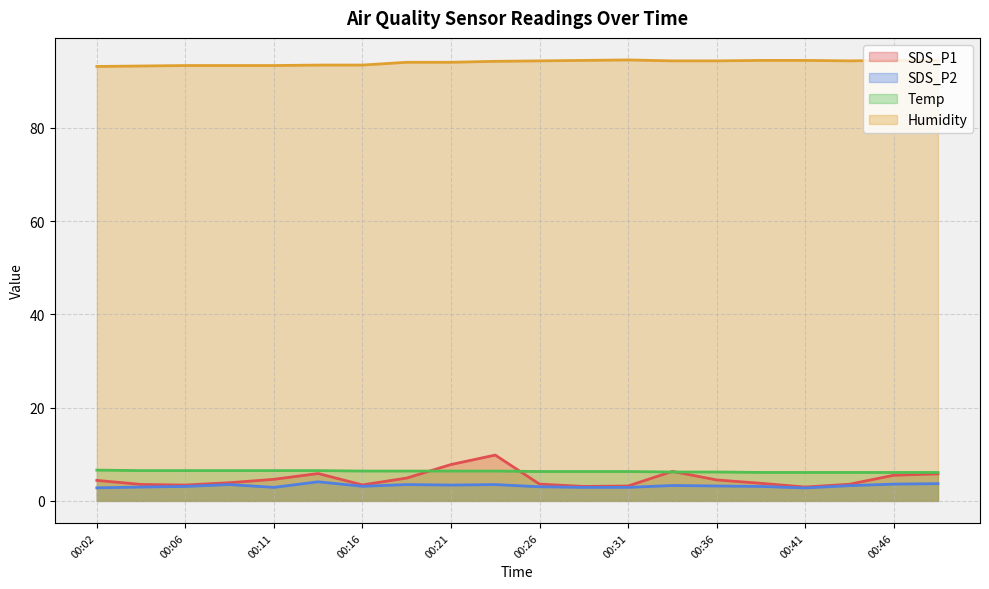

Reading right to left, transcribe all the data shown in this chart.

SDS_P1: 00:48=5.8	00:46=5.5	00:43=3.6	00:41=3.0	00:38=3.8	00:36=4.5	00:33=6.3	00:31=3.2	00:29=3.1	00:26=3.6	00:24=9.8	00:21=7.8	00:19=4.9	00:16=3.4	00:14=5.9	00:11=4.6	00:09=3.9	00:06=3.4	00:04=3.5	00:02=4.4
SDS_P2: 00:48=3.7	00:46=3.6	00:43=3.3	00:41=2.8	00:38=3.1	00:36=3.2	00:33=3.3	00:31=2.9	00:29=2.9	00:26=3.0	00:24=3.5	00:21=3.4	00:19=3.5	00:16=3.1	00:14=4.1	00:11=2.9	00:09=3.5	00:06=3.1	00:04=3.0	00:02=2.8
Temp: 00:48=6.1	00:46=6.1	00:43=6.1	00:41=6.1	00:38=6.1	00:36=6.2	00:33=6.2	00:31=6.3	00:29=6.3	00:26=6.3	00:24=6.4	00:21=6.4	00:19=6.4	00:16=6.4	00:14=6.5	00:11=6.5	00:09=6.5	00:06=6.5	00:04=6.5	00:02=6.6
Humidity: 00:48=94.5	00:46=94.5	00:43=94.4	00:41=94.5	00:38=94.5	00:36=94.4	00:33=94.4	00:31=94.6	00:29=94.5	00:26=94.4	00:24=94.3	00:21=94.1	00:19=94.1	00:16=93.5	00:14=93.5	00:11=93.4	00:09=93.4	00:06=93.4	00:04=93.3	00:02=93.2